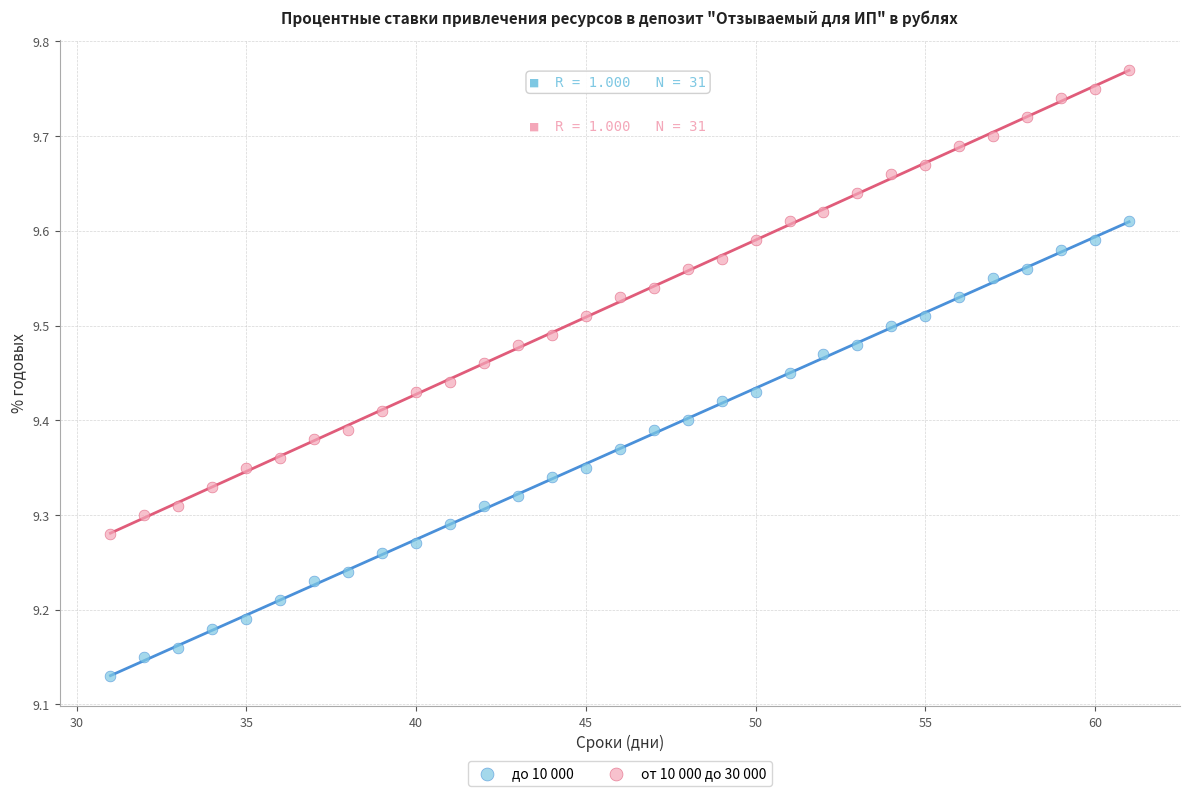

What is the X range (max minus min) for the scatter plot?

30.0